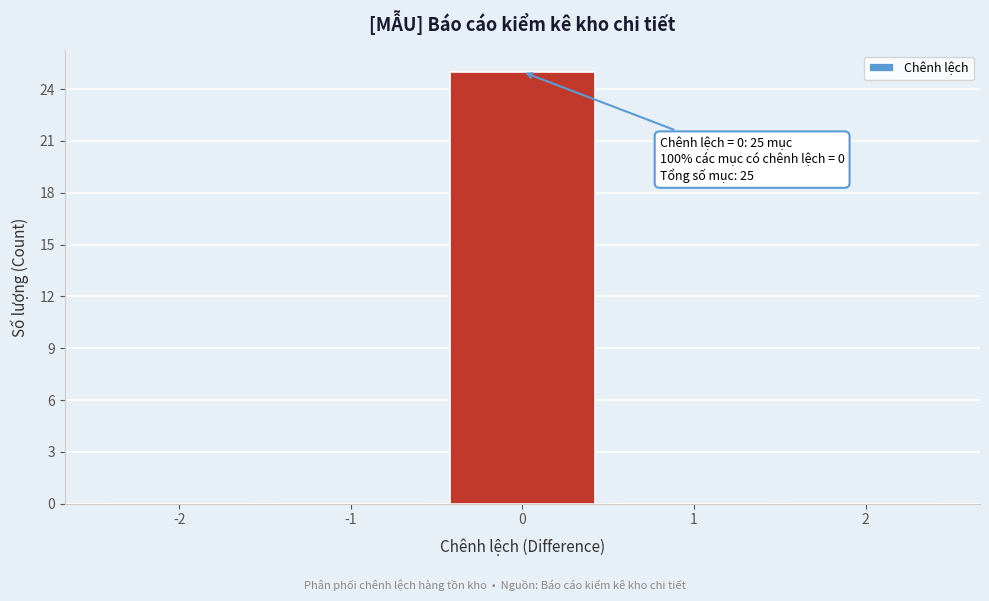

Which range on the x-axis has the tallest bar?

-0.5 to 0.5